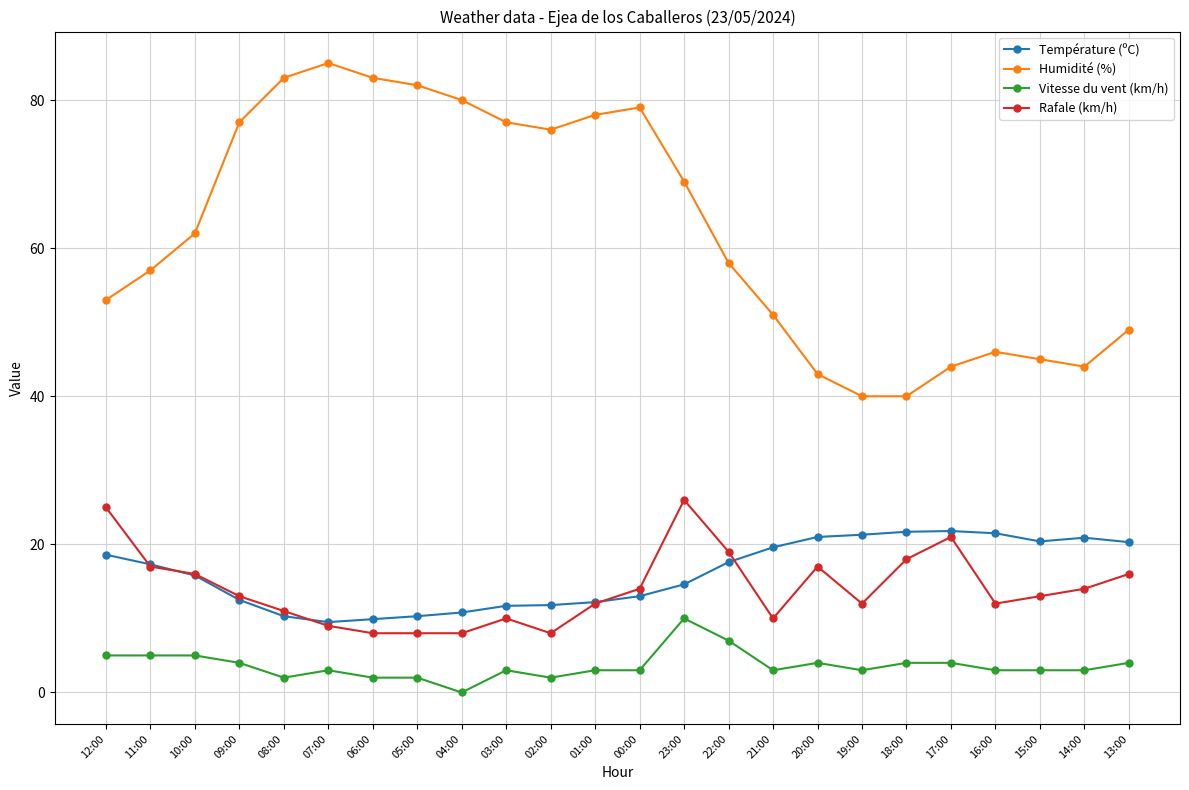

Which series has the largest range (max minus min)?

Humidité (%)